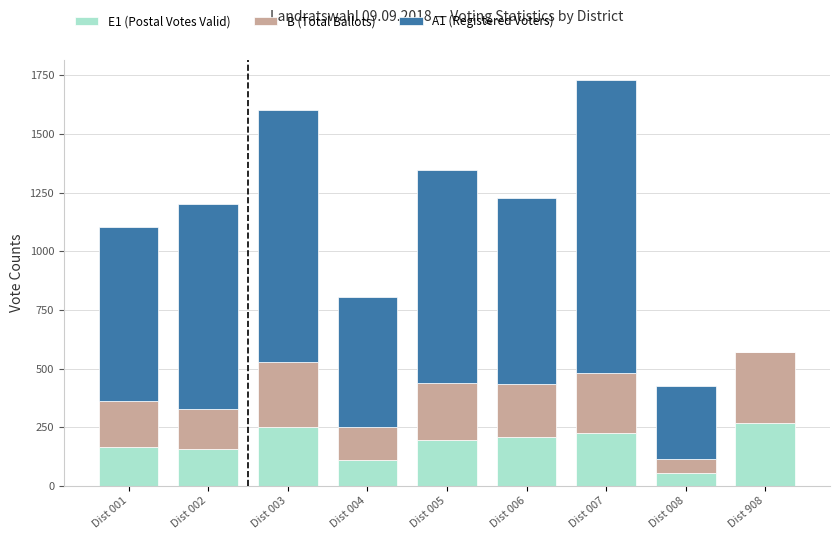

Reading right to left, transcribe the values for E1 (Postal Votes Valid).

Dist 908=267	Dist 008=55	Dist 007=226	Dist 006=208	Dist 005=198	Dist 004=113	Dist 003=253	Dist 002=156	Dist 001=167